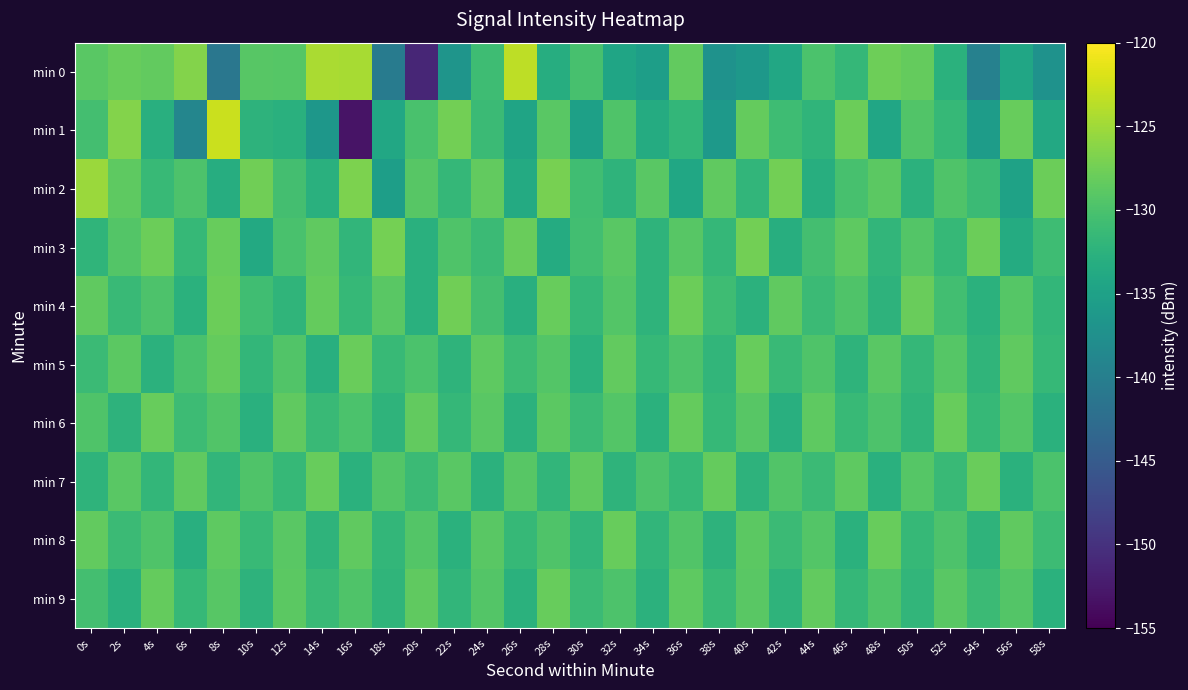

Reading left to right, extract all data points from this chart.

min 0: 0s=-129.0	2s=-128.1	4s=-128.4	6s=-126.4	8s=-141.2	10s=-129.1	12s=-129.2	14s=-124.4	16s=-124.6	18s=-140.4	20s=-151.3	22s=-136.7	24s=-130.8	26s=-123.5	28s=-133.2	30s=-130.2	32s=-134.5	34s=-135.4	36s=-128.5	38s=-137.2	40s=-136.3	42s=-134.1	44s=-129.9	46s=-131.7	48s=-127.7	50s=-128.2	52s=-132.7	54s=-139.6	56s=-134.2	58s=-137.2
min 1: 0s=-130.4	2s=-126.5	4s=-132.9	6s=-138.9	8s=-122.9	10s=-132.4	12s=-132.8	14s=-136.4	16s=-153.1	18s=-134.0	20s=-130.0	22s=-127.5	24s=-131.2	26s=-134.6	28s=-128.9	30s=-135.1	32s=-129.7	34s=-133.4	36s=-131.8	38s=-136.2	40s=-128.3	42s=-130.9	44s=-132.1	46s=-127.8	48s=-134.3	50s=-129.5	52s=-131.6	54s=-135.7	56s=-128.1	58s=-133.9
min 2: 0s=-125.3	2s=-128.7	4s=-131.4	6s=-129.8	8s=-133.2	10s=-127.6	12s=-130.5	14s=-132.8	16s=-126.9	18s=-135.4	20s=-129.1	22s=-131.7	24s=-128.4	26s=-133.6	28s=-127.2	30s=-130.8	32s=-132.3	34s=-129.0	36s=-134.1	38s=-128.5	40s=-131.9	42s=-127.4	44s=-133.0	46s=-130.2	48s=-128.8	50s=-132.5	52s=-129.6	54s=-131.1	56s=-134.8	58s=-127.9
min 3: 0s=-132.1	2s=-129.4	4s=-127.8	6s=-131.5	8s=-128.2	10s=-133.7	12s=-130.0	14s=-128.6	16s=-131.9	18s=-127.3	20s=-132.8	22s=-129.7	24s=-131.2	26s=-128.0	28s=-133.4	30s=-130.6	32s=-128.9	34s=-132.3	36s=-129.1	38s=-131.7	40s=-127.5	42s=-133.1	44s=-130.4	46s=-128.7	48s=-132.0	50s=-129.3	52s=-131.6	54s=-127.8	56s=-133.5	58s=-130.9
min 4: 0s=-128.5	2s=-131.3	4s=-129.8	6s=-132.6	8s=-127.9	10s=-130.7	12s=-132.1	14s=-128.3	16s=-131.5	18s=-129.0	20s=-132.8	22s=-127.6	24s=-130.4	26s=-132.9	28s=-128.1	30s=-131.7	32s=-129.4	34s=-132.2	36s=-127.8	38s=-130.9	40s=-132.5	42s=-128.6	44s=-131.1	46s=-129.7	48s=-132.4	50s=-128.0	52s=-130.6	54s=-132.7	56s=-129.2	58s=-131.8
min 5: 0s=-131.2	2s=-128.8	4s=-132.5	6s=-130.1	8s=-128.3	10s=-131.8	12s=-129.5	14s=-132.9	16s=-128.0	18s=-131.4	20s=-129.9	22s=-132.2	24s=-128.7	26s=-131.0	28s=-129.3	30s=-132.6	32s=-128.4	34s=-131.5	36s=-129.8	38s=-132.0	40s=-128.1	42s=-131.3	44s=-129.6	46s=-132.3	48s=-128.9	50s=-131.7	52s=-129.2	54s=-132.1	56s=-128.5	58s=-131.6
min 6: 0s=-129.7	2s=-132.4	4s=-128.1	6s=-131.0	8s=-129.5	10s=-132.8	12s=-128.6	14s=-131.3	16s=-129.9	18s=-132.2	20s=-128.4	22s=-131.7	24s=-129.0	26s=-132.5	28s=-128.8	30s=-131.2	32s=-129.4	34s=-132.7	36s=-128.3	38s=-131.6	40s=-129.1	42s=-132.9	44s=-128.7	46s=-131.4	48s=-129.8	50s=-132.1	52s=-128.2	54s=-131.5	56s=-129.3	58s=-132.6
min 7: 0s=-132.3	2s=-129.0	4s=-131.8	6s=-128.5	8s=-132.0	10s=-129.7	12s=-131.5	14s=-128.2	16s=-132.7	18s=-129.4	20s=-131.2	22s=-128.9	24s=-132.5	26s=-129.1	28s=-131.9	30s=-128.6	32s=-132.2	34s=-129.8	36s=-131.6	38s=-128.3	40s=-132.4	42s=-129.5	44s=-131.1	46s=-128.7	48s=-132.8	50s=-129.2	52s=-131.3	54s=-128.0	56s=-132.6	58s=-129.9
min 8: 0s=-128.4	2s=-131.1	4s=-129.6	6s=-132.9	8s=-128.7	10s=-131.4	12s=-129.0	14s=-132.3	16s=-128.5	18s=-131.8	20s=-129.3	22s=-132.6	24s=-128.9	26s=-131.5	28s=-129.7	30s=-132.0	32s=-128.2	34s=-131.9	36s=-129.5	38s=-132.4	40s=-128.8	42s=-131.2	44s=-129.4	46s=-132.7	48s=-128.1	50s=-131.6	52s=-129.8	54s=-132.2	56s=-128.6	58s=-131.0
min 9: 0s=-130.5	2s=-132.8	4s=-128.3	6s=-131.6	8s=-129.1	10s=-132.4	12s=-128.8	14s=-131.3	16s=-129.7	18s=-132.1	20s=-128.5	22s=-131.9	24s=-129.4	26s=-132.6	28s=-128.1	30s=-131.2	32s=-129.8	34s=-132.5	36s=-128.7	38s=-131.4	40s=-129.0	42s=-132.3	44s=-128.4	46s=-131.7	48s=-129.6	50s=-132.0	52s=-128.9	54s=-131.1	56s=-129.3	58s=-132.7